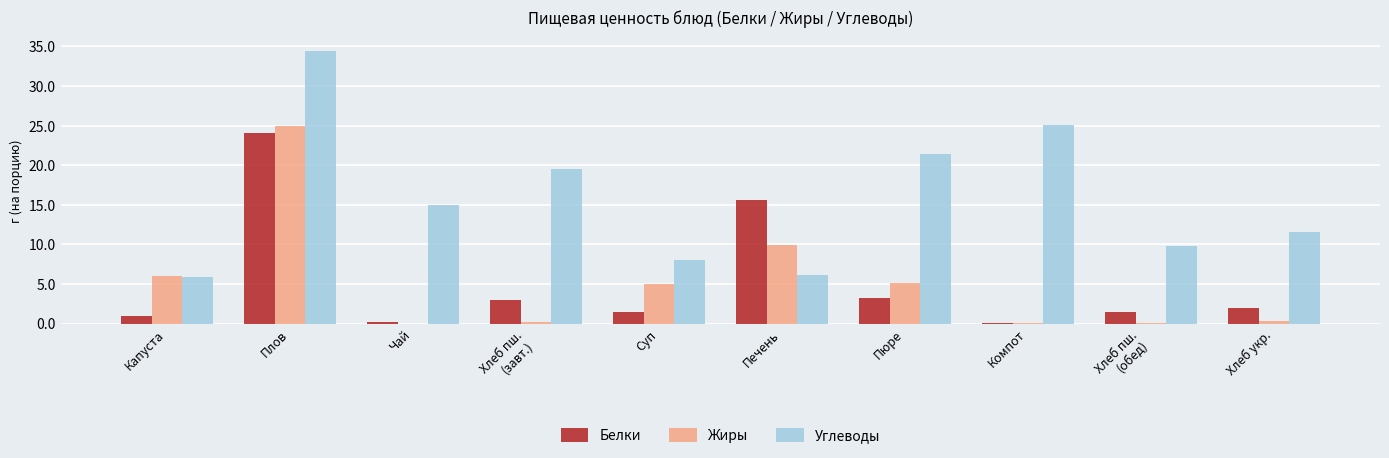

What is the sum of all Белки values?

51.9